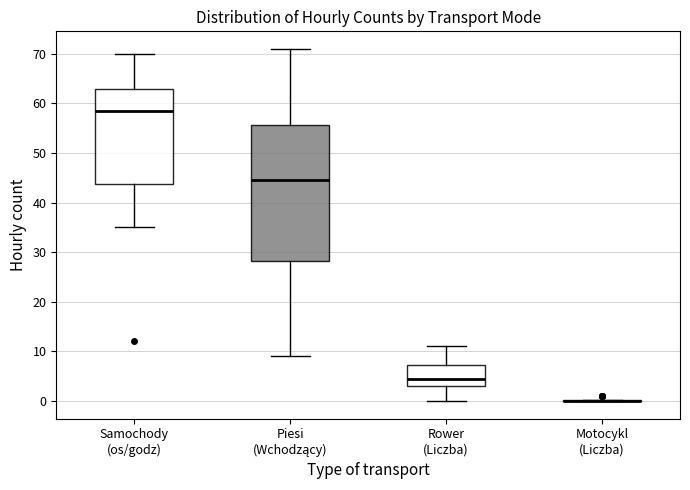

Which box is the tallest, from its lower edge to its upper edge?

Piesi (Wchodzący)